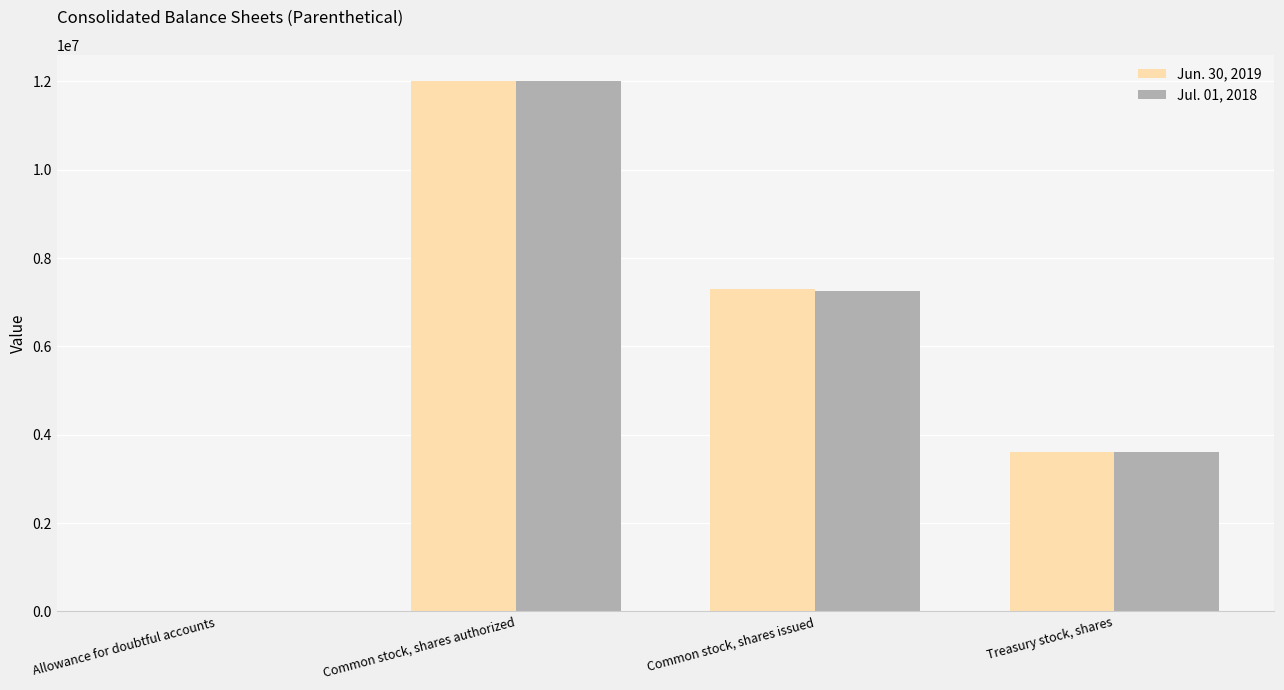

How many groups of bars are there?

4